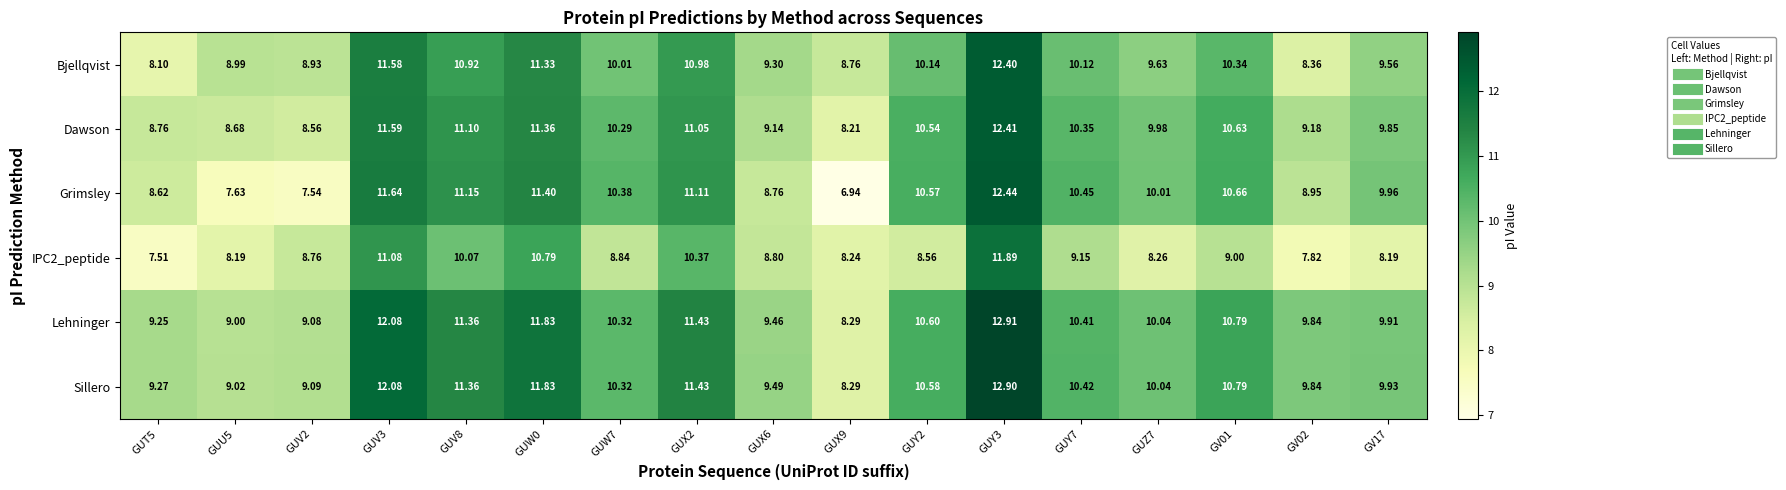

Which series has the largest total across all categories?

Sillero